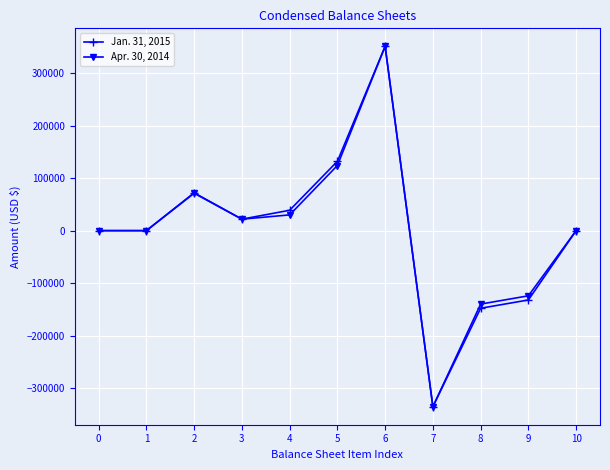

How many interior local peaks does the Jan. 31, 2015 series have?

2